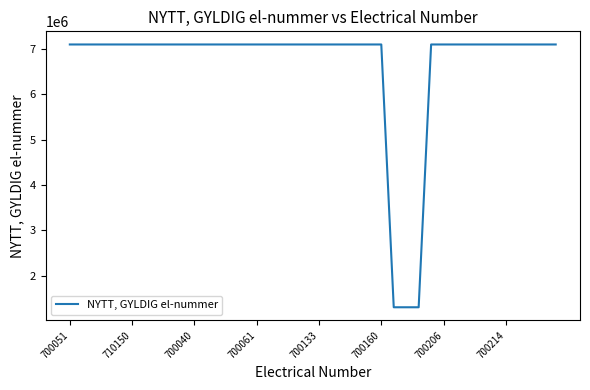

What is the sum of all values?

266602475